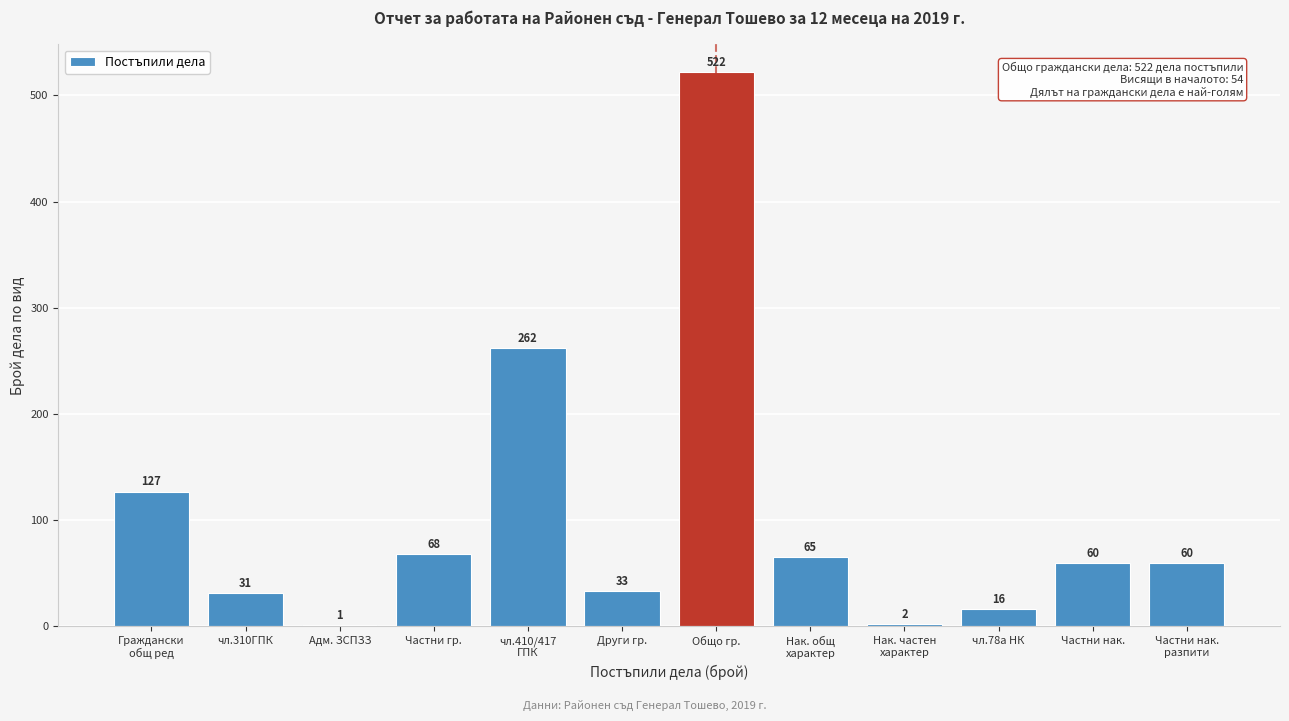

What is the change in value from Адм. ЗСПЗЗ to Общо гр.?

+521